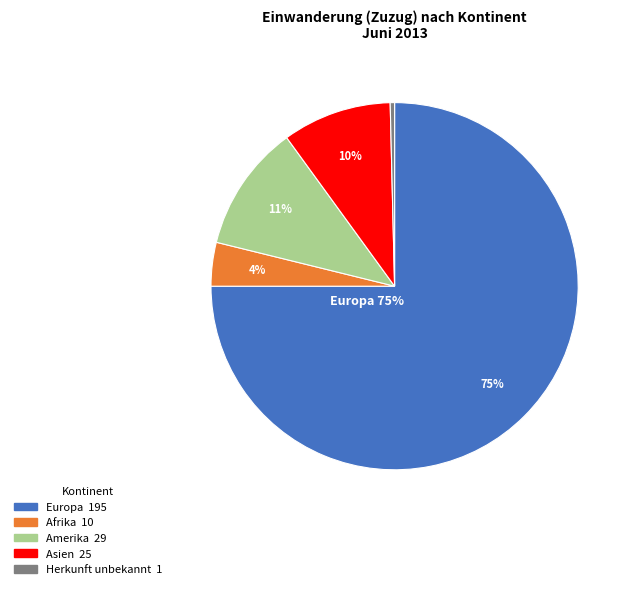

Does any single category account for the majority?

Yes